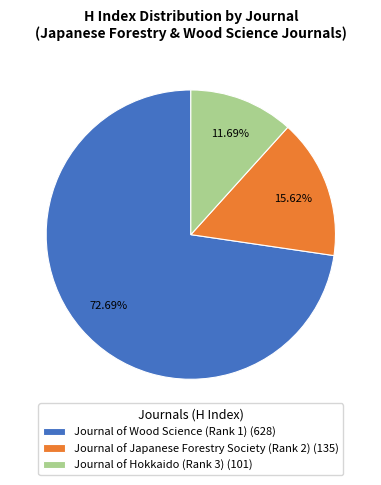

Does Journal of Wood Science (Rank 1) account for over 50% of the chart?

Yes